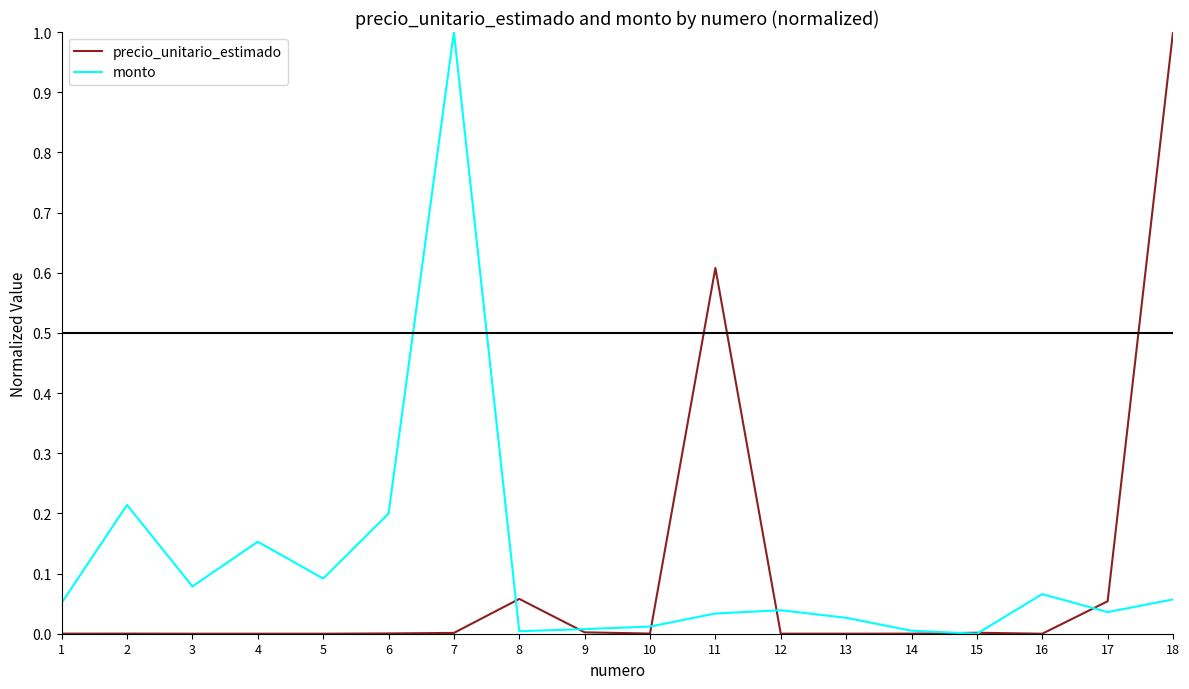

The value of precio_unitario_estimado at 5 is 0.0. True or false?

True